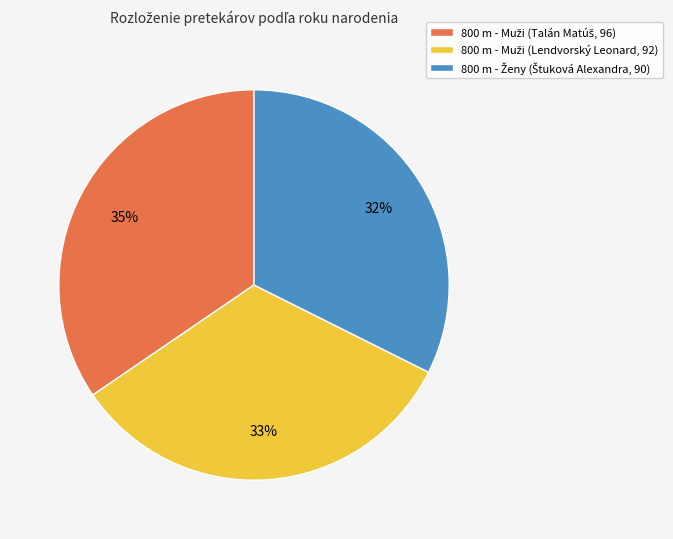

To the nearest percent, what is the average slice percentage?

33%